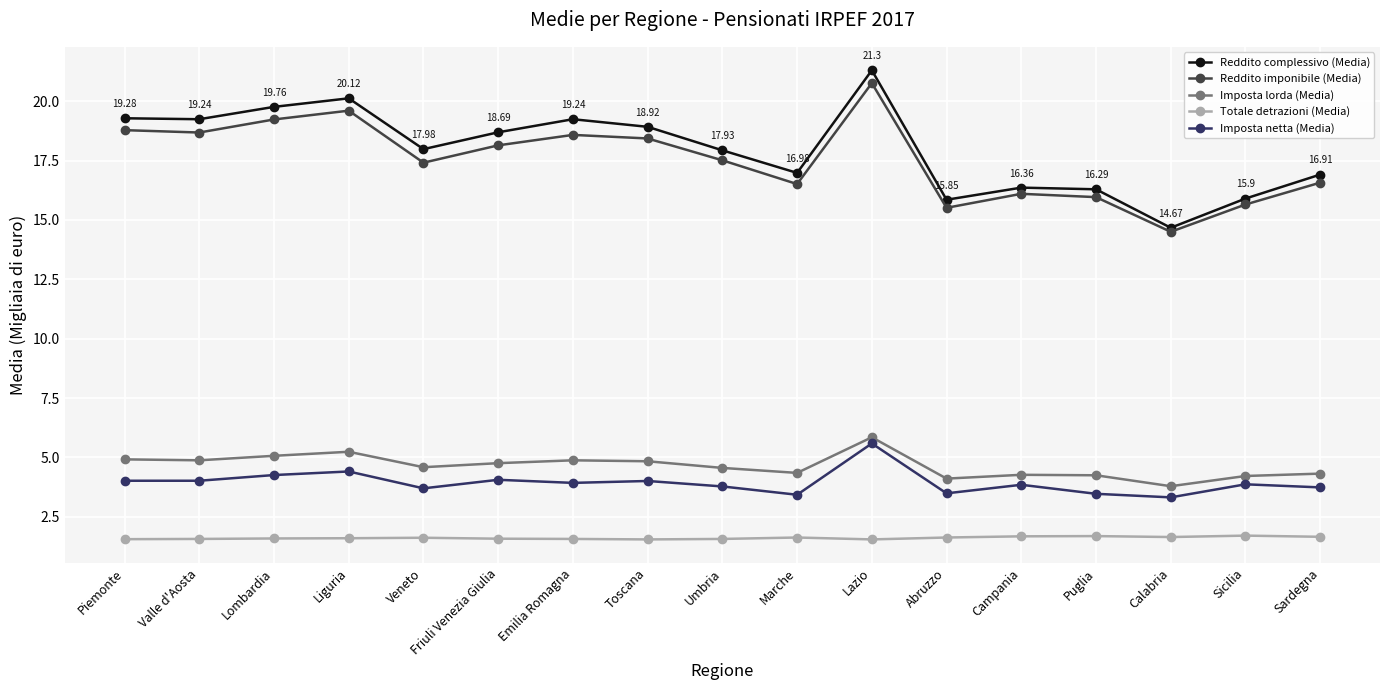

Which category has the highest value in the Imposta netta (Media) series?

Lazio